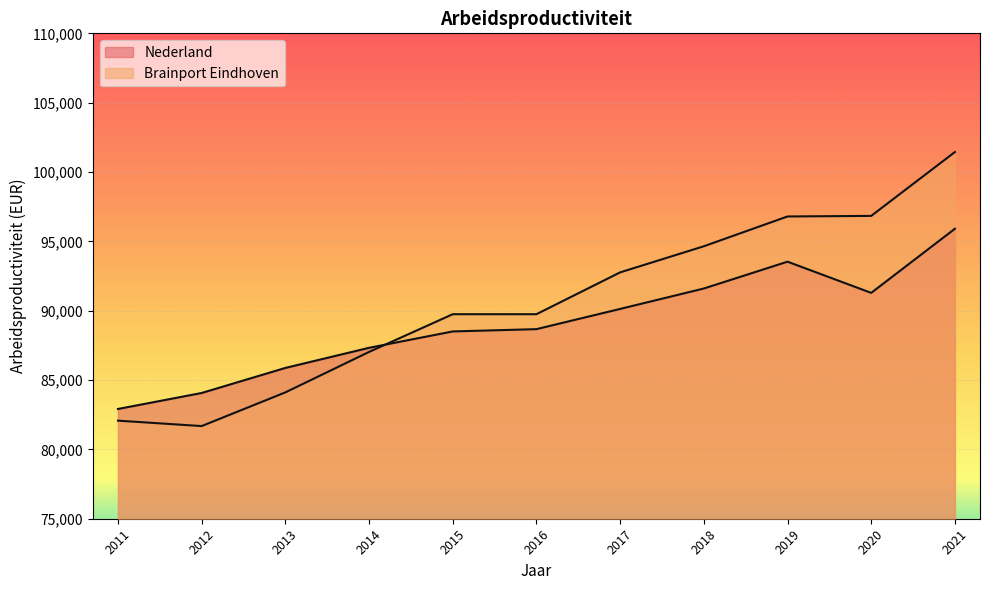

Where is Nederland nearest to the value 89411?

2017